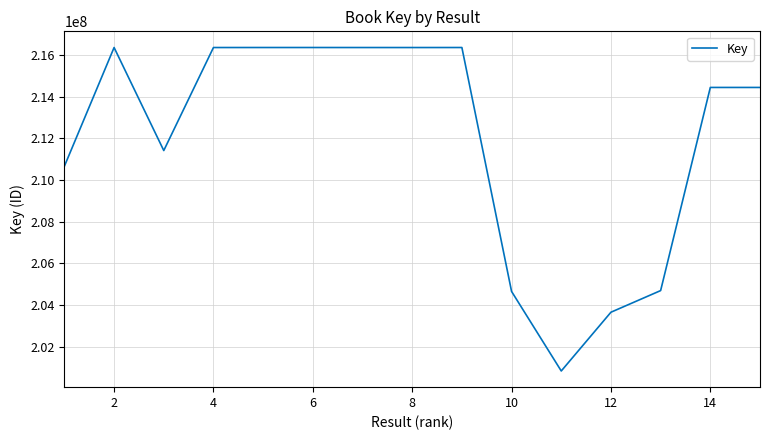

What is the difference between the maximum and minimum values?

15508085